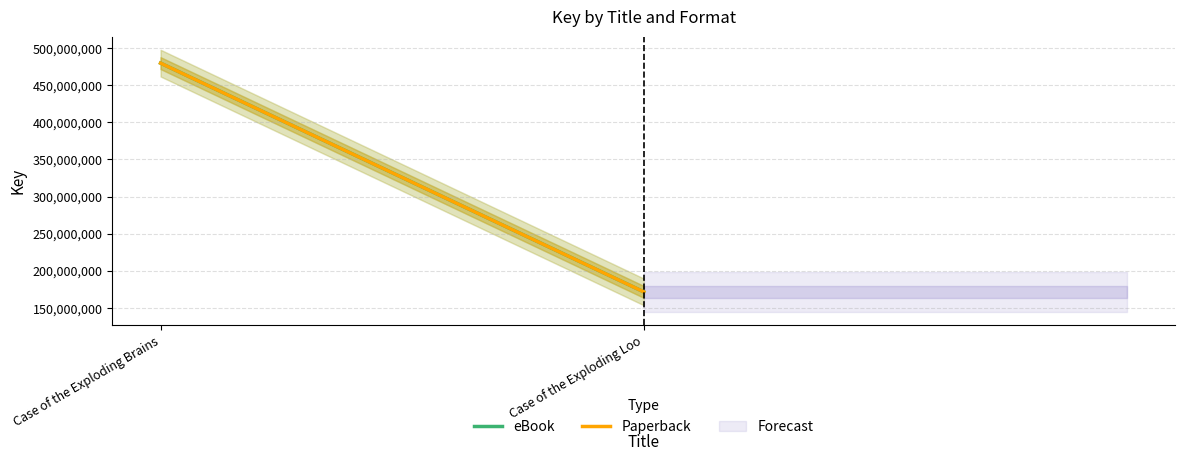

What is the total value across all series at Case of the Exploding Loo?

343466670